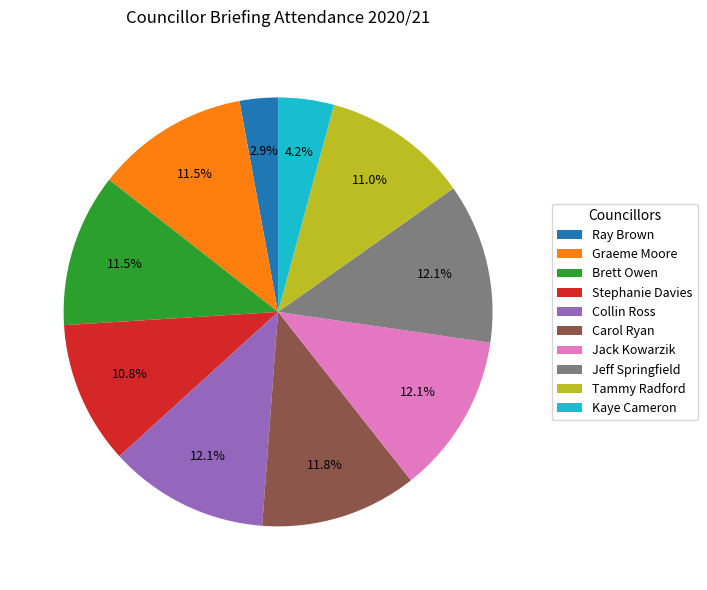

Is there any slice that represents more than half of the pie?

No